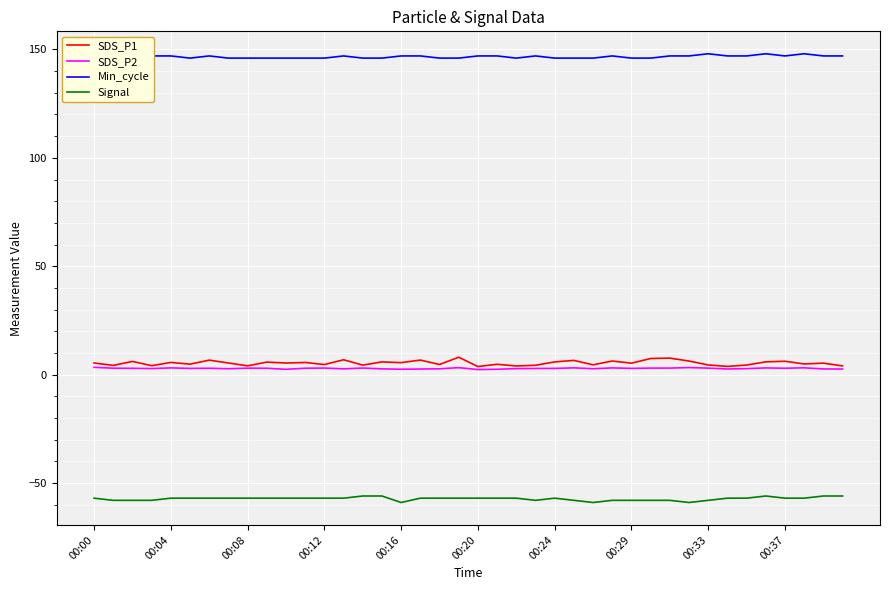

What is the maximum value for Signal?

-56.0